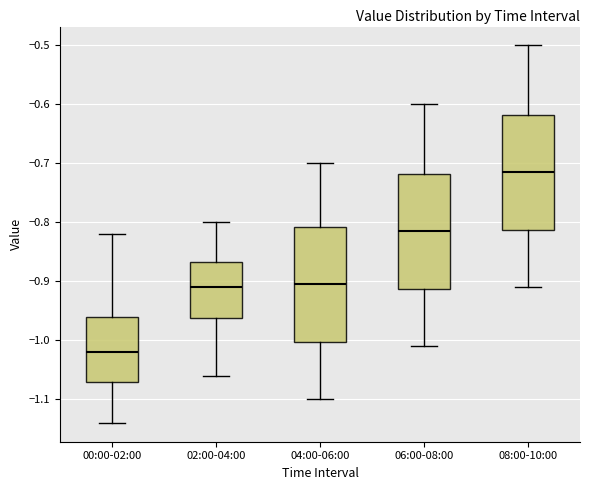

Reading left to right, read every box against the y-axis: the position of its median line, the range the box covers, and the ends of its whiskers. The values are not printed on the chart, so give them approximately, as read against the axis.

00:00-02:00: median -1.02, box -1.07 to -0.96, whiskers -1.14 to -0.82
02:00-04:00: median -0.91, box -0.96 to -0.87, whiskers -1.06 to -0.80
04:00-06:00: median -0.90, box -1.00 to -0.81, whiskers -1.10 to -0.70
06:00-08:00: median -0.81, box -0.91 to -0.72, whiskers -1.01 to -0.60
08:00-10:00: median -0.71, box -0.81 to -0.62, whiskers -0.91 to -0.50